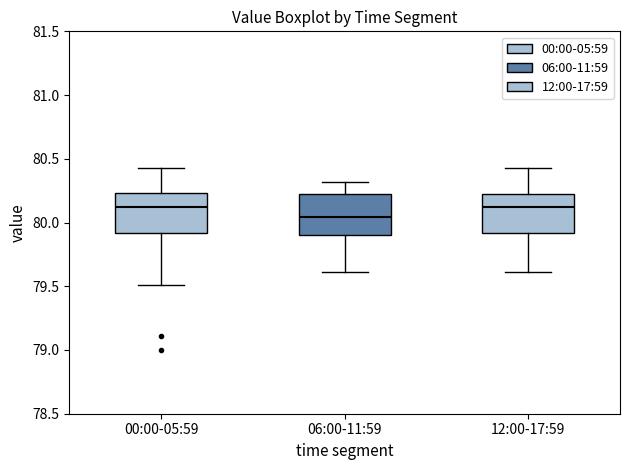

Reading left to right, transcribe this box plot: for each box, give where its median line is, the range the box spans, and where its two whiskers end, as read against the y-axis. The values are not printed on the chart, so give them approximately, as read against the axis.

00:00-05:59: median 80.10, box 79.90 to 80.25, whiskers 79.50 to 80.45
06:00-11:59: median 80.05, box 79.90 to 80.20, whiskers 79.60 to 80.30
12:00-17:59: median 80.10, box 79.90 to 80.20, whiskers 79.60 to 80.45